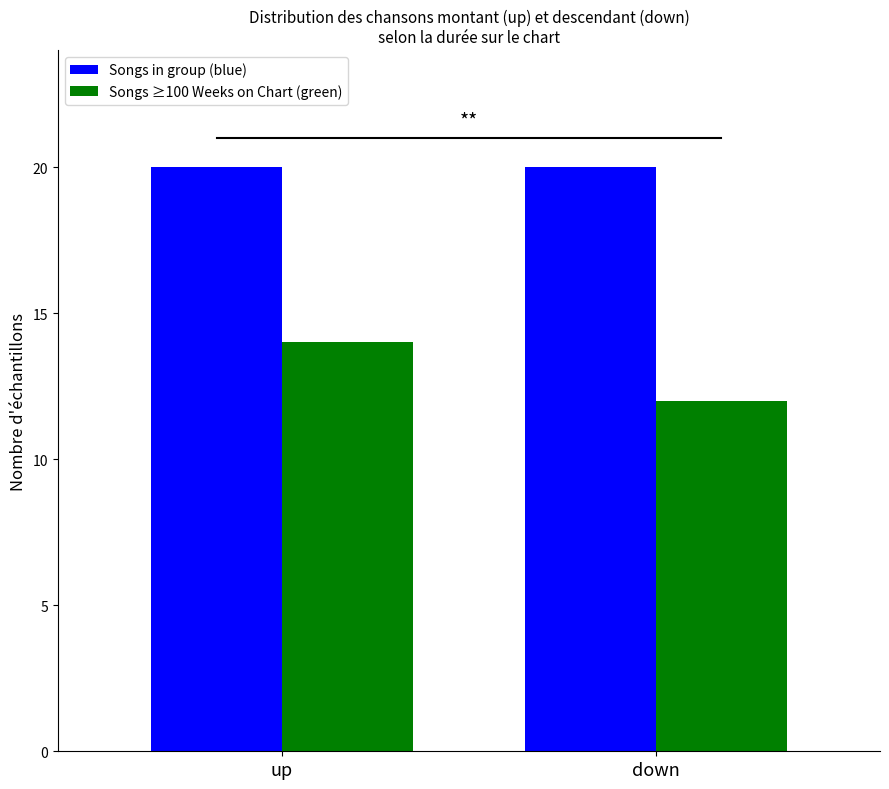

What is the total value across all series at up?

34